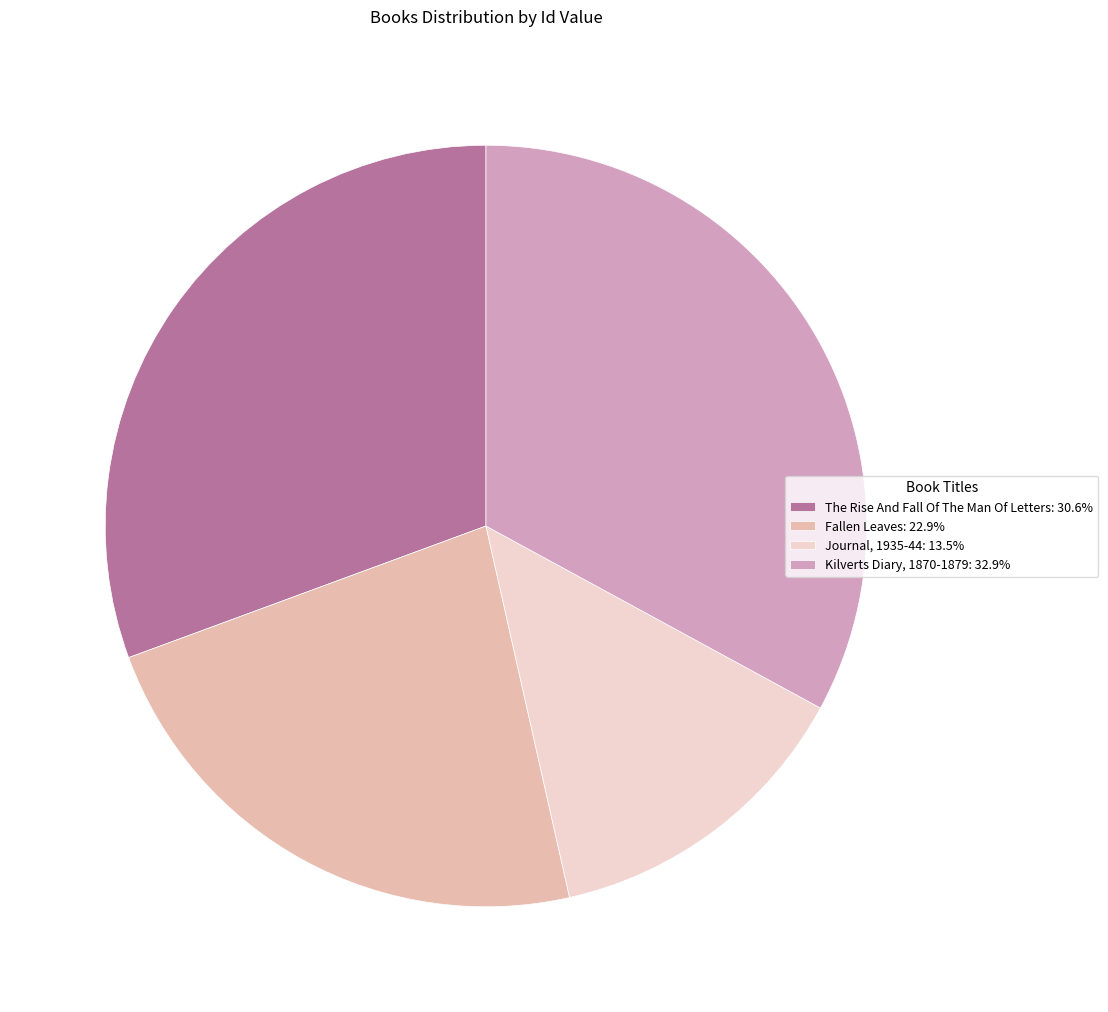

What is the smallest slice in the pie chart?

Journal, 1935-44